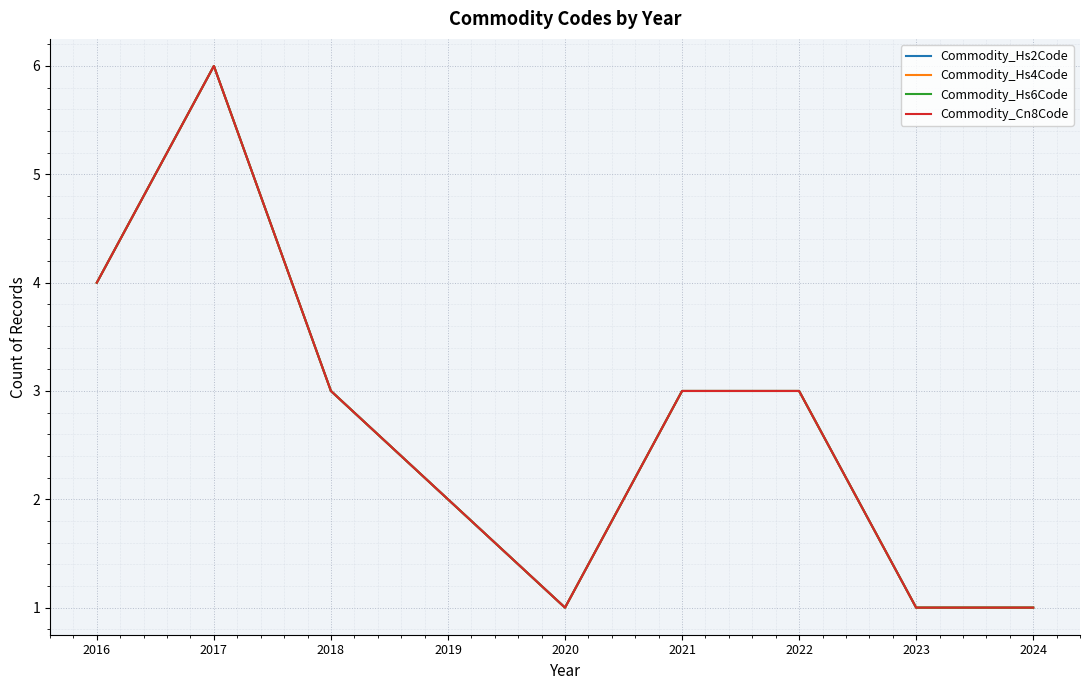

Which series has the largest range (max minus min)?

Commodity_Hs2Code